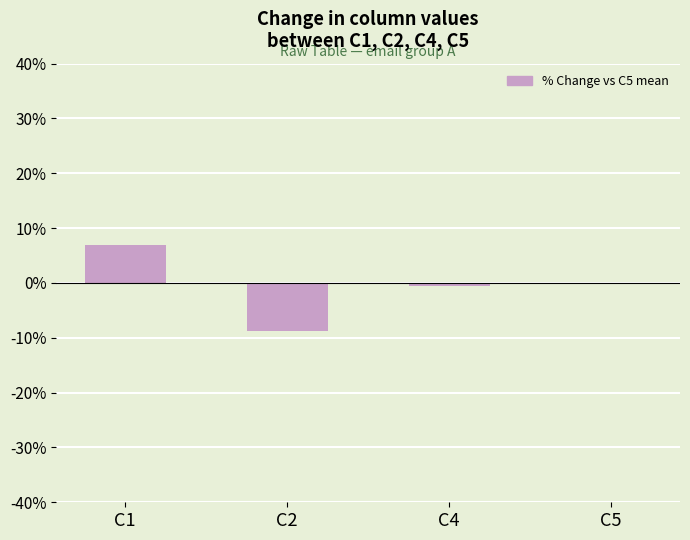

How many distinct data groups are displayed?

1